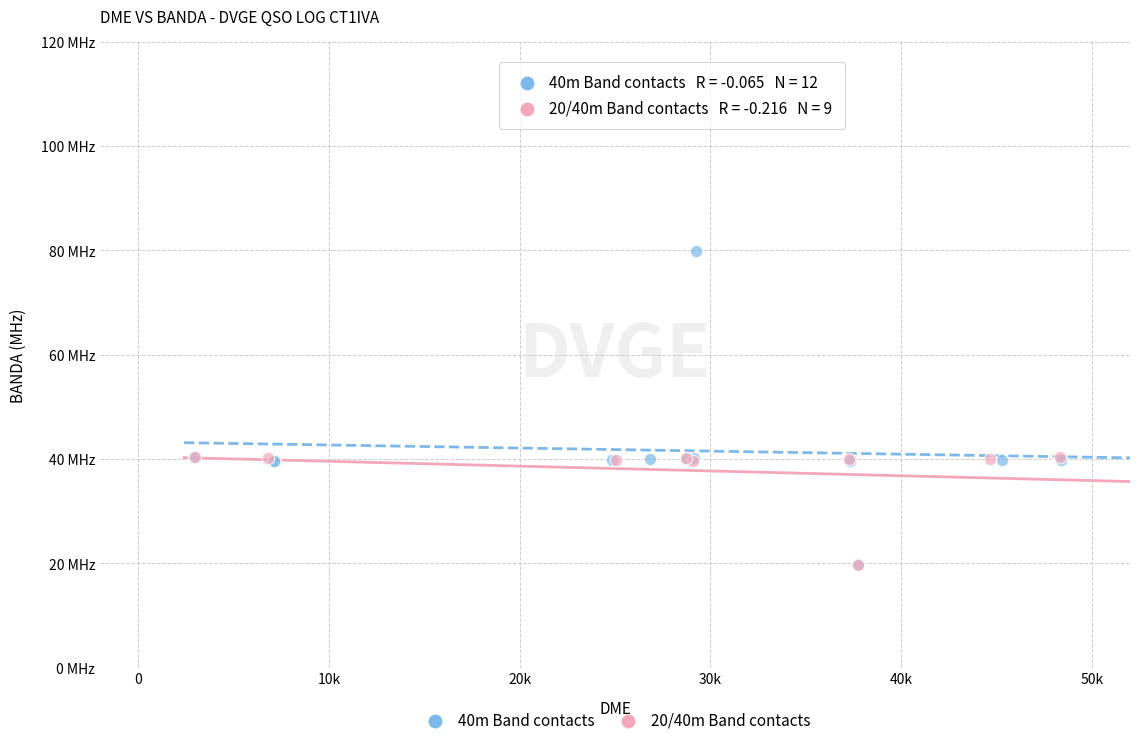

What are all the series names shown in the legend?

40m Band contacts, 20/40m Band contacts